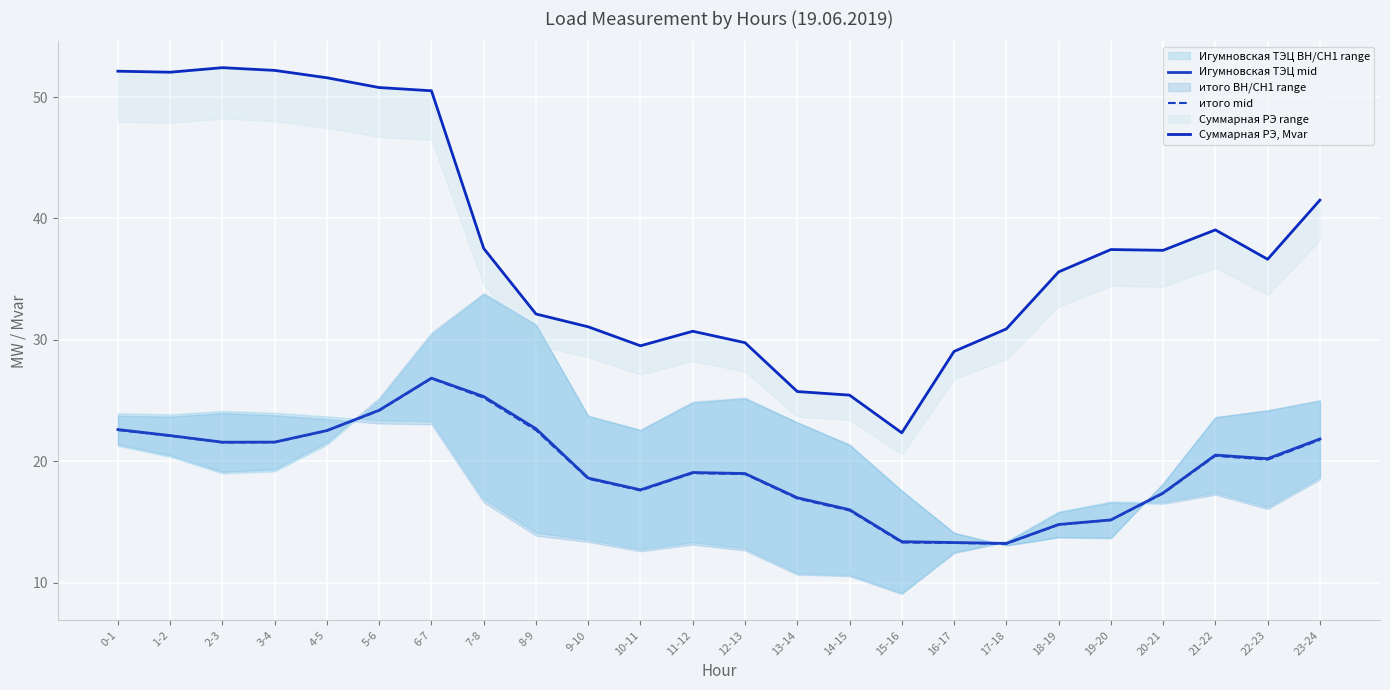

What is the sum of the Игумновская ТЭЦ mid values at 8-9 and 10-11?

40.3